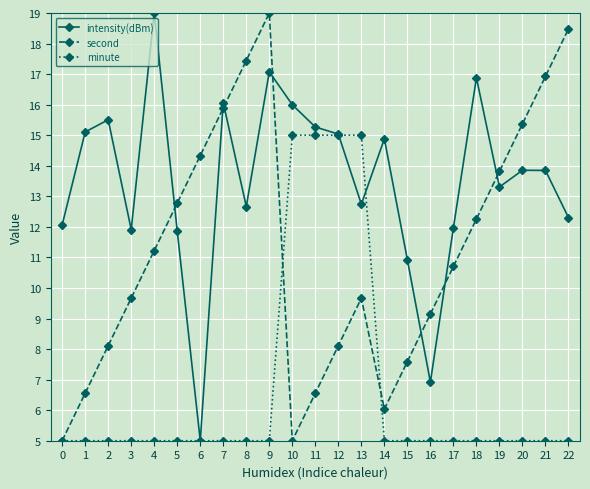

True or false: second and minute cross at least once.

True